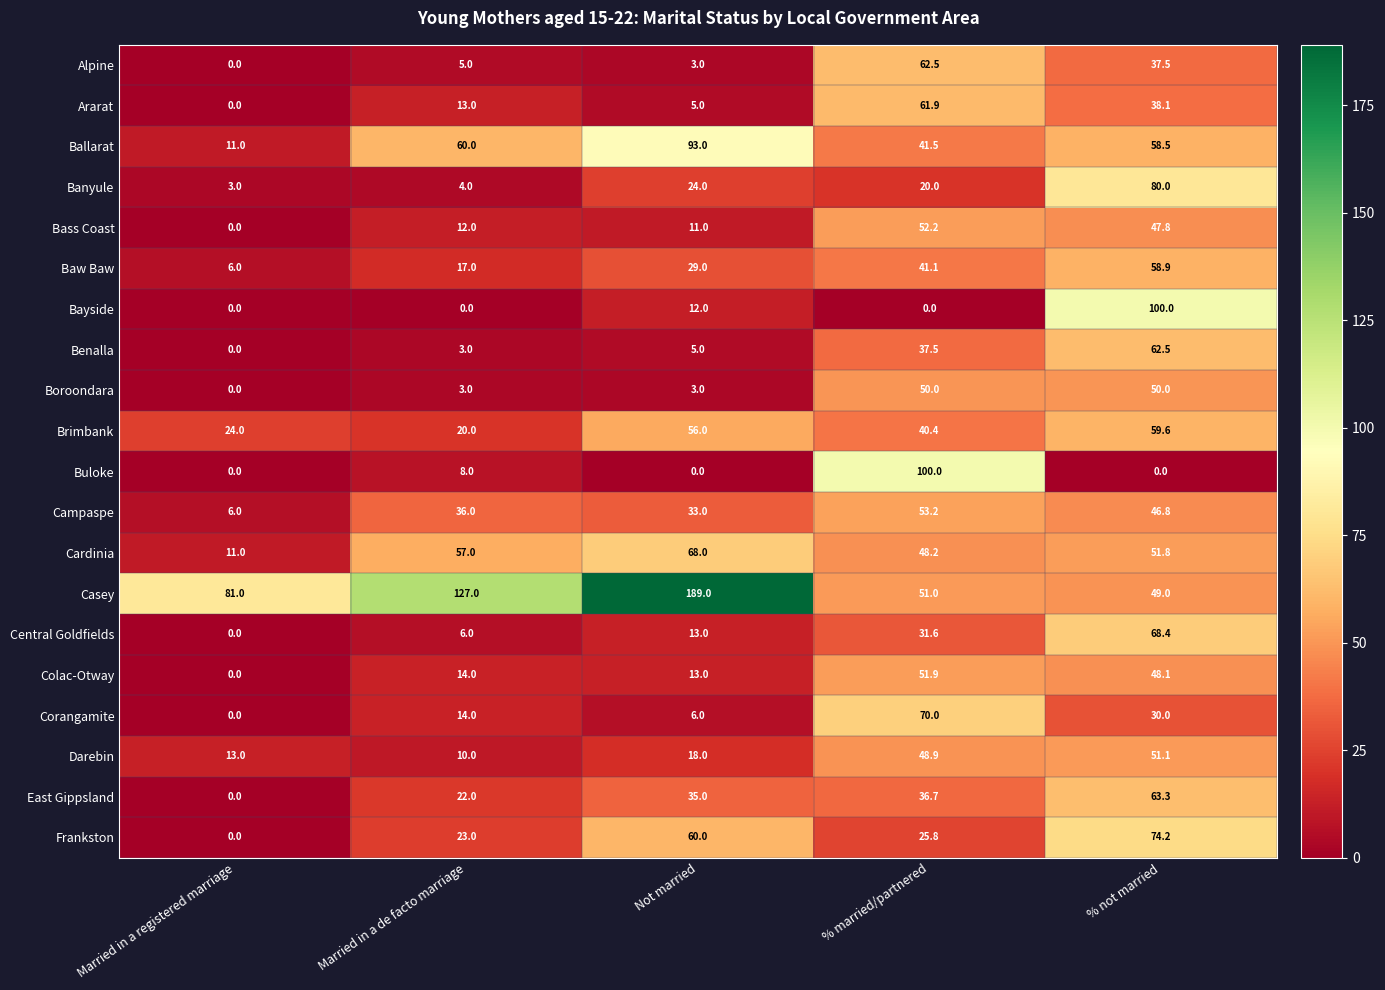

Where is Ballarat nearest to the value 52?

% not married